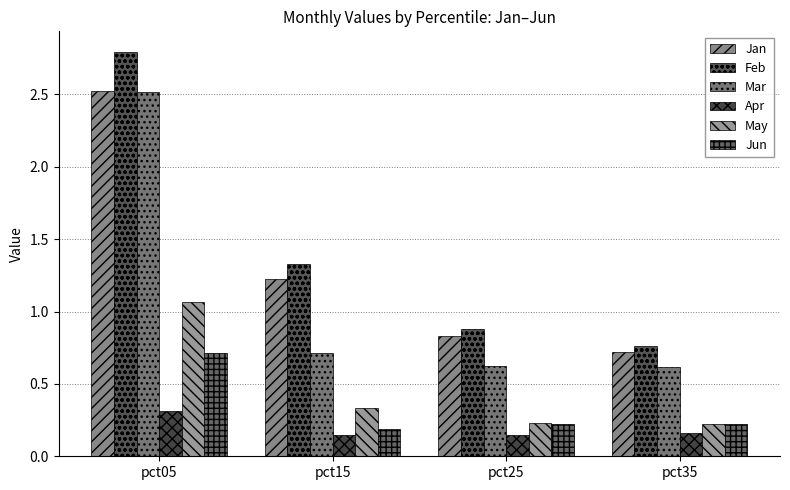

How many categories are shown in the chart?

4